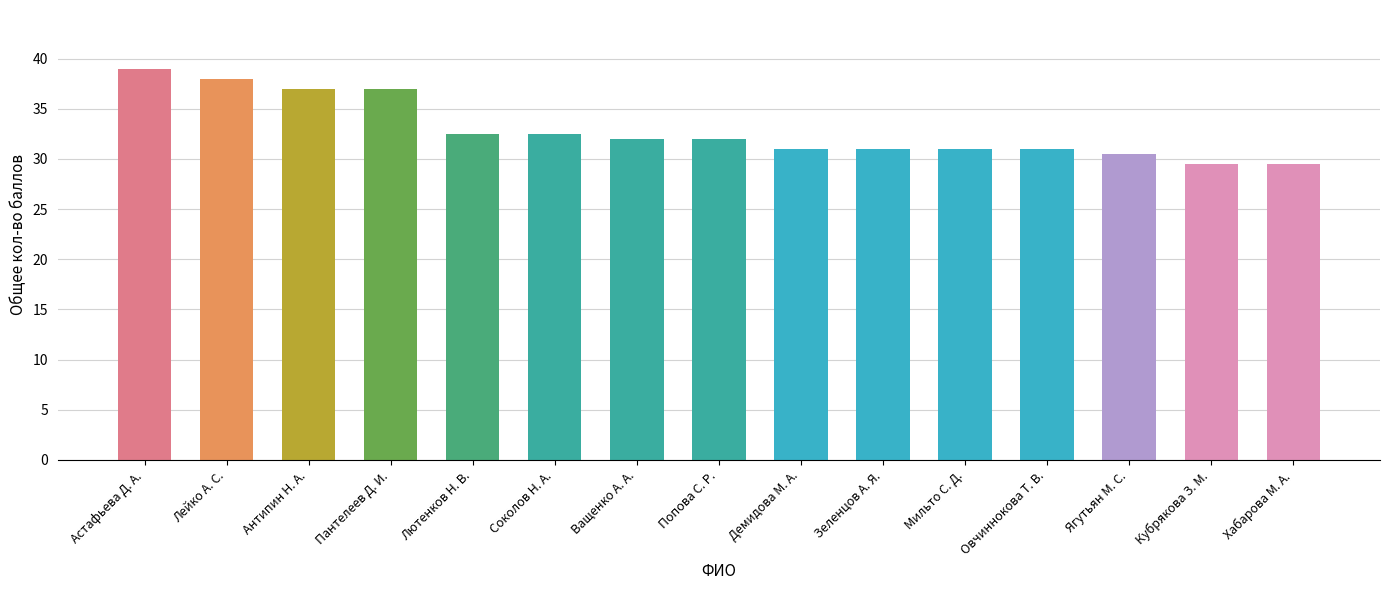

What is the ratio of the value at Овчиннокова Т. В. to the value at Лейко А. С.?

0.8